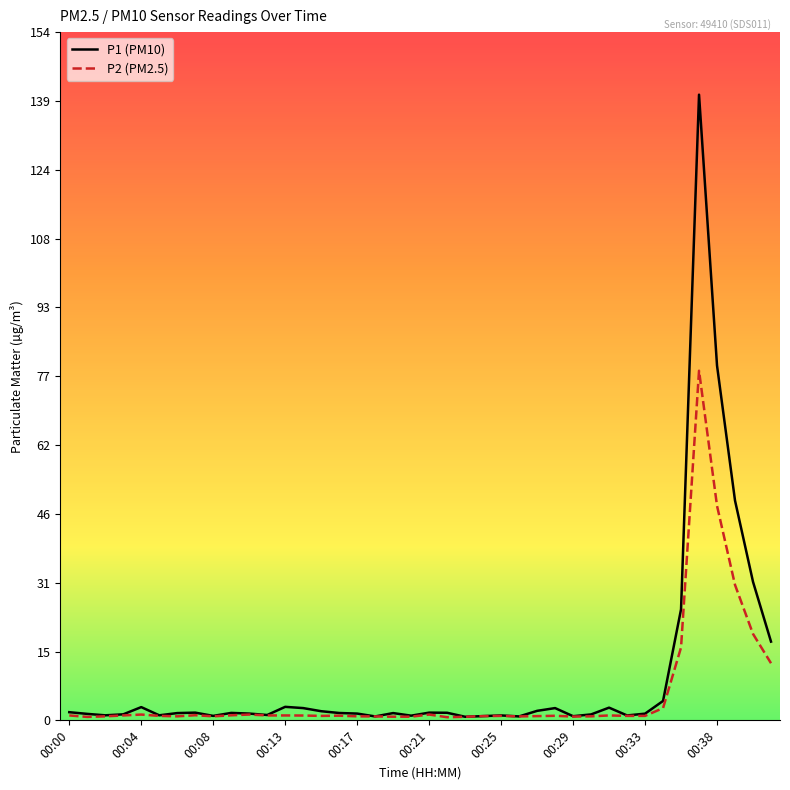

Which series has the largest range (max minus min)?

P1 (PM10)